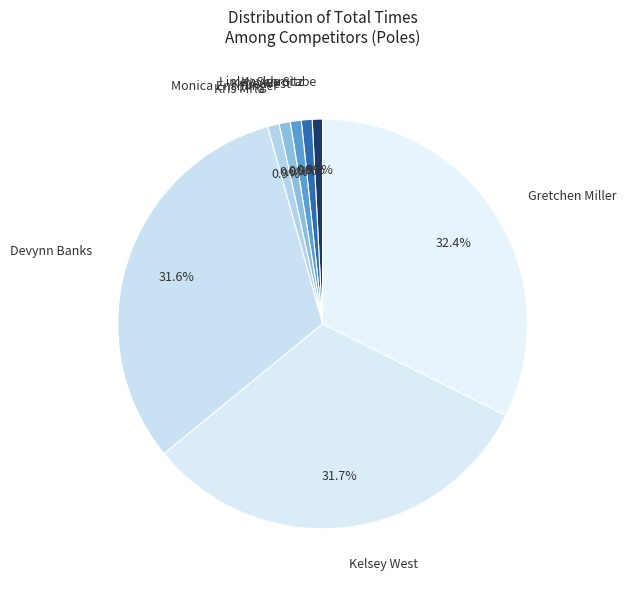

Is the sum of Monica Ensminger and Gretchen Miller greater than half?

No